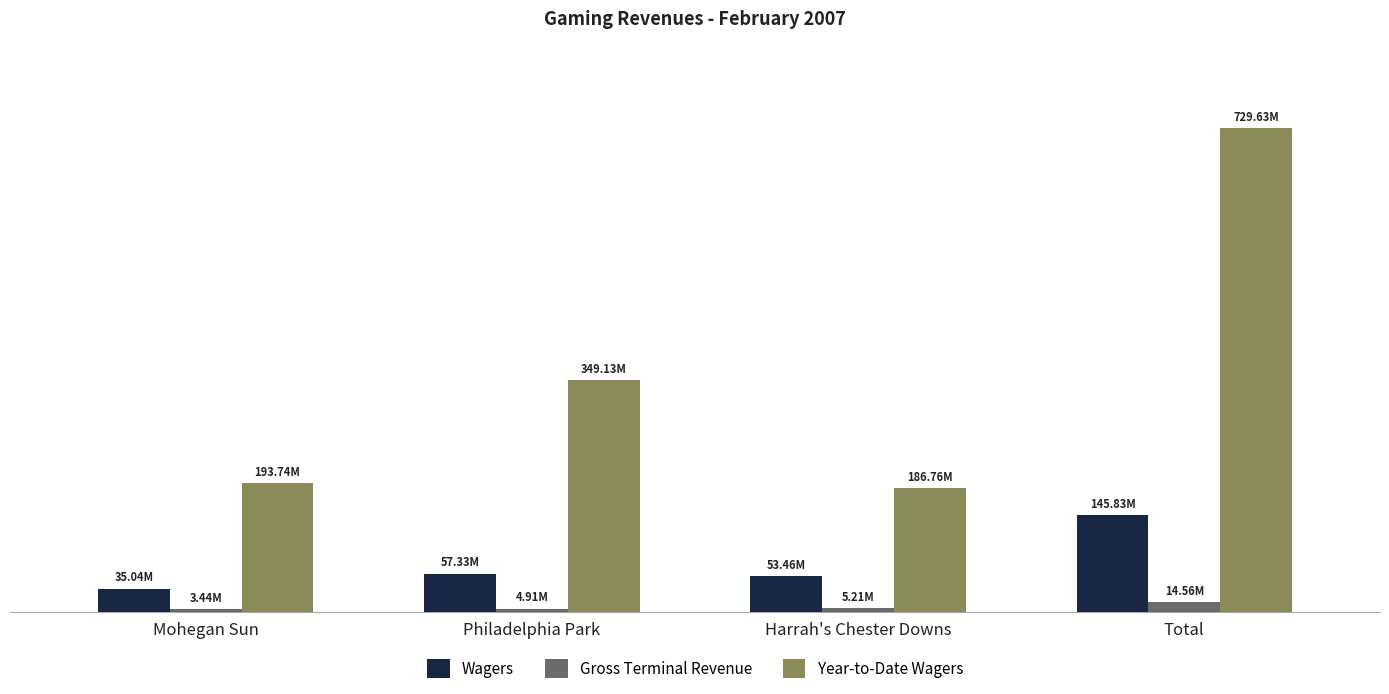

What value does the Gross Terminal Revenue series have at Philadelphia Park?

4909748.7